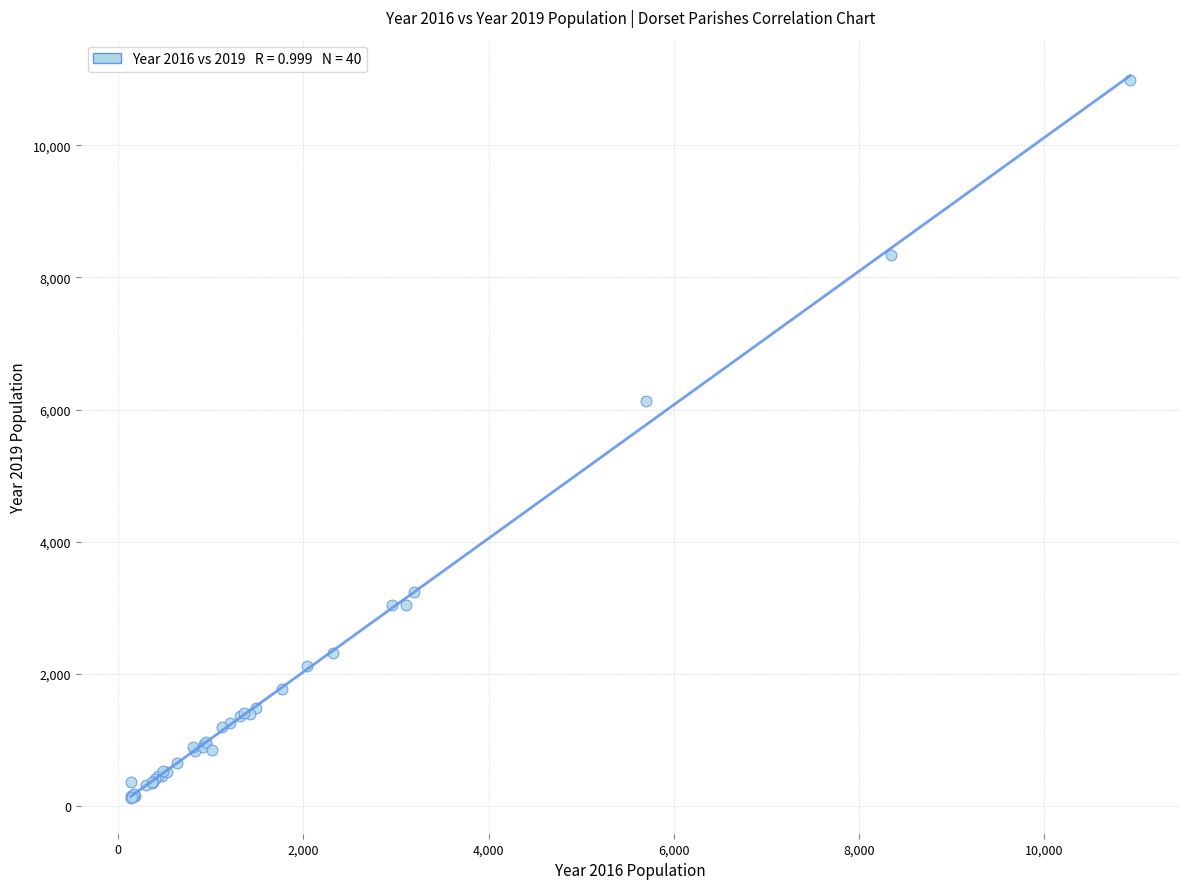

What Y value in the scatter plot is closest to 5559?

6129